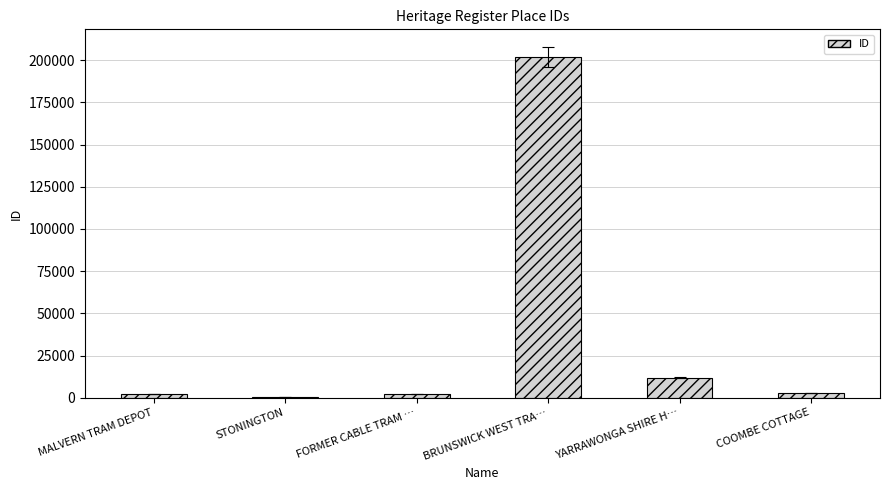

What is the label of the 1st bar from the right?

COOMBE COTTAGE